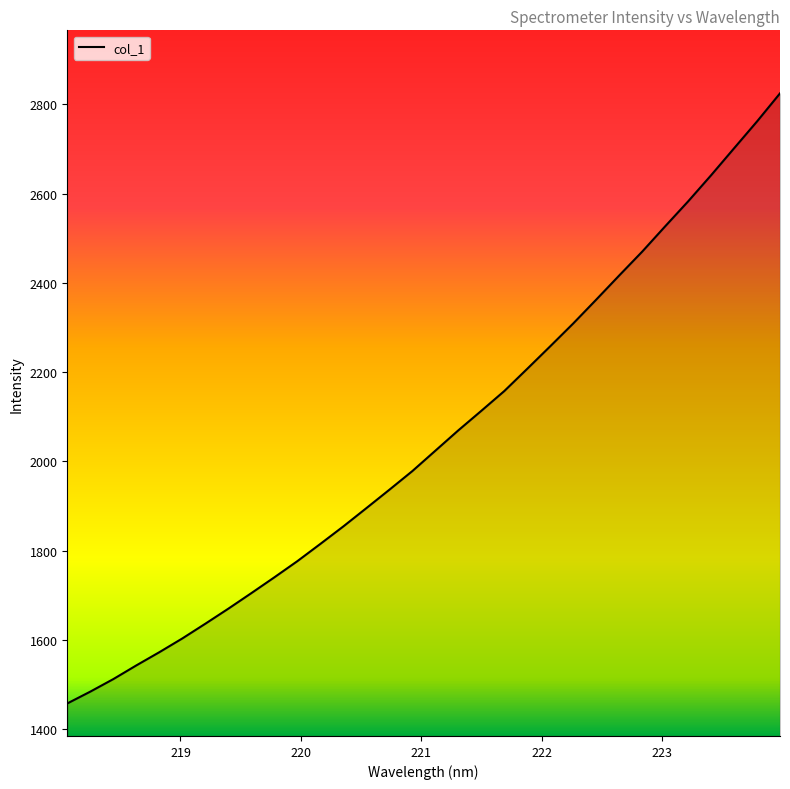

What is the maximum value shown in the chart?

2824.8